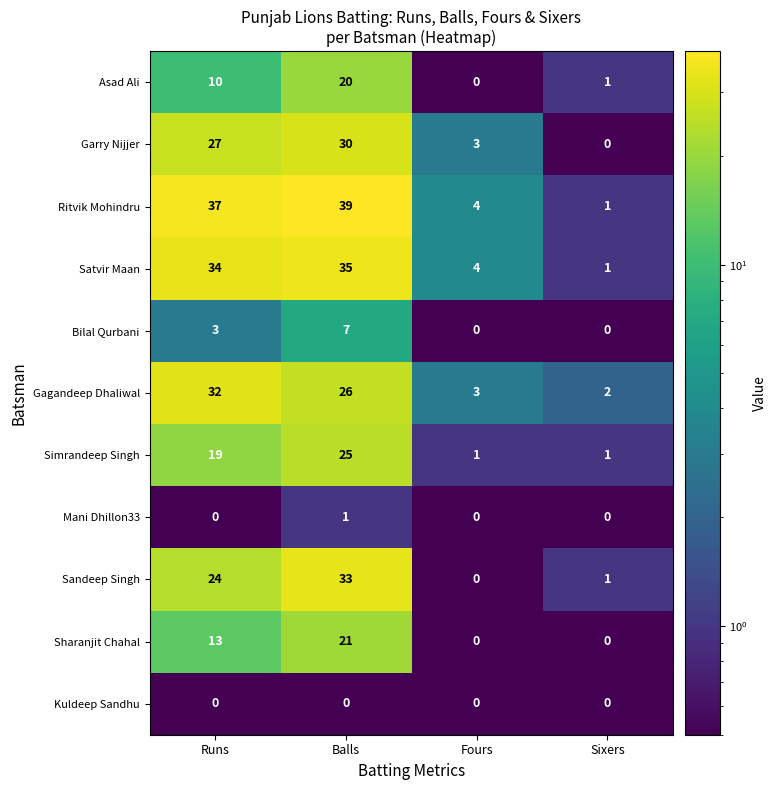

What is the sum of all Satvir Maan values?

74